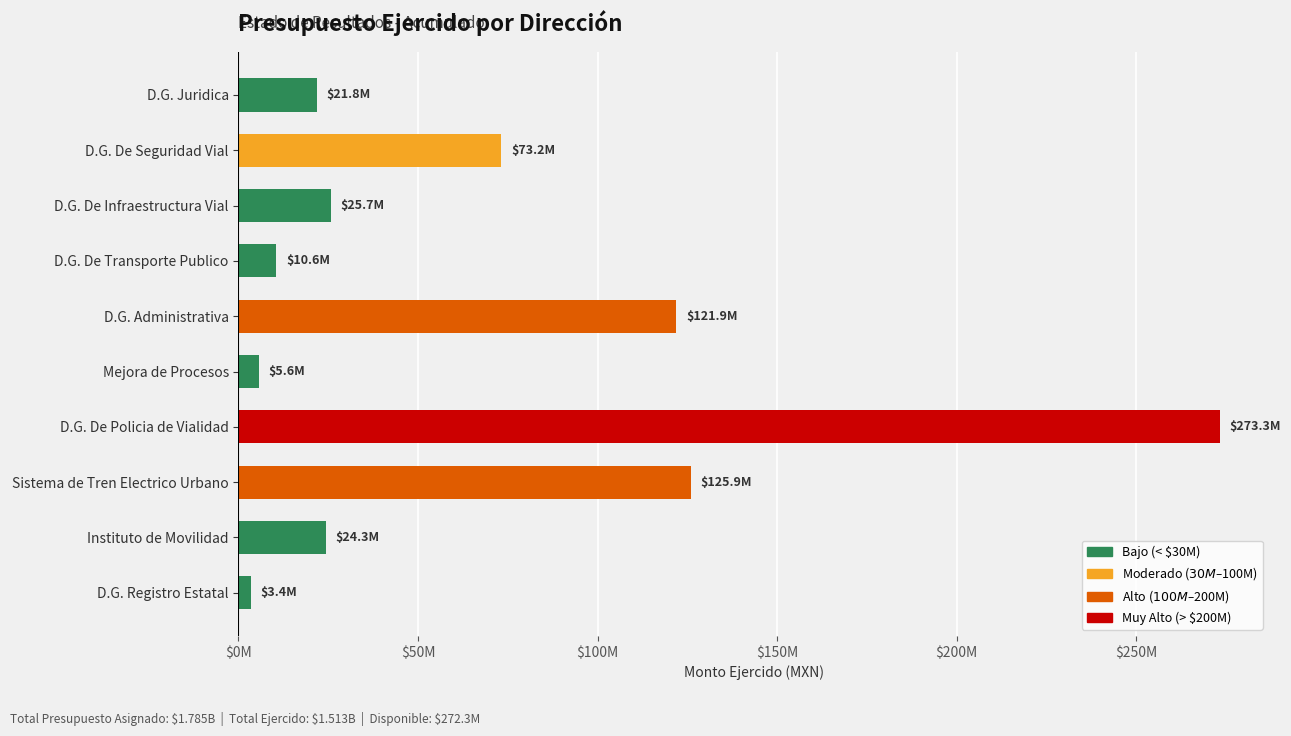

Does the chart contain any negative values?

No